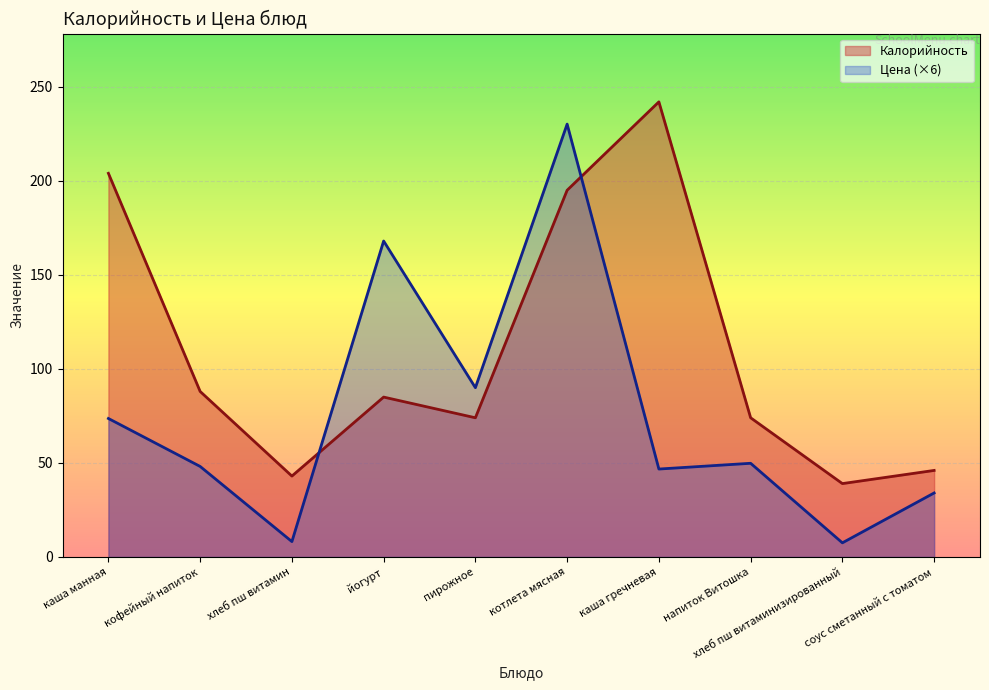

Is the value of Калорийность at каша гречневая greater than the value of Цена at каша гречневая?

Yes